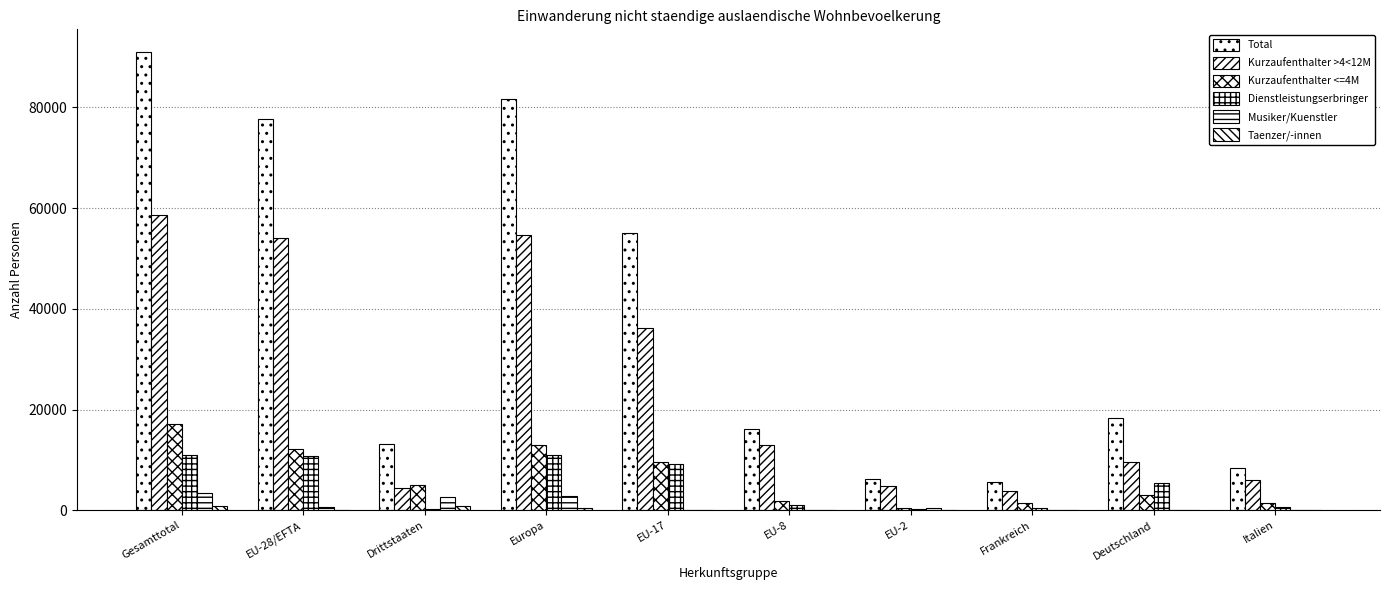

At which label does Total reach its minimum?

Frankreich